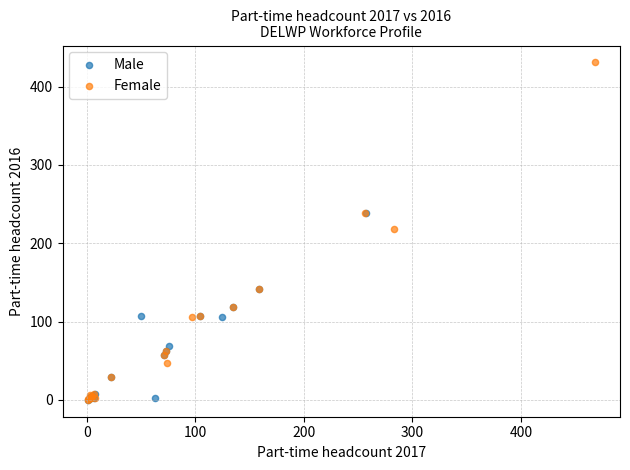

Which series has the widest spread of Y values?

Female